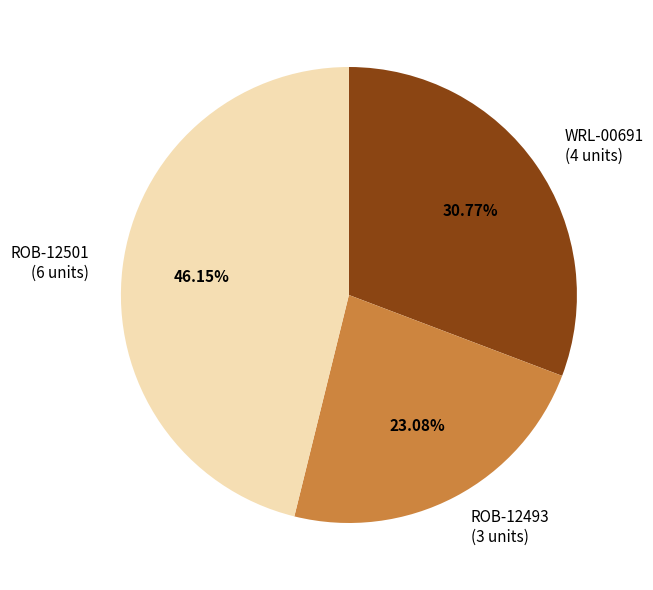

The ROB-12493 slice represents 16% of the pie. True or false?

False